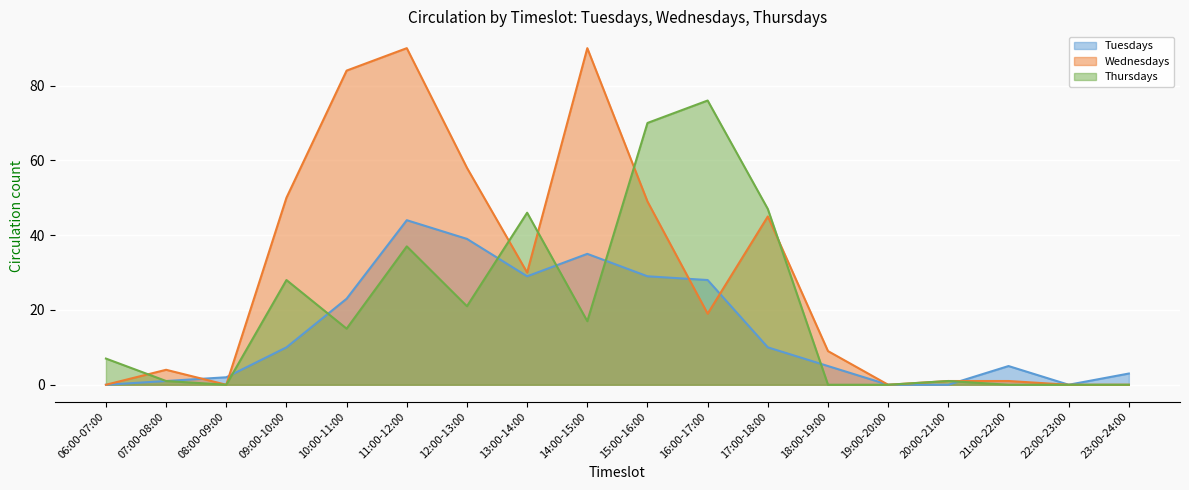

Which category has the lowest value in the Thursdays series?

08:00-09:00